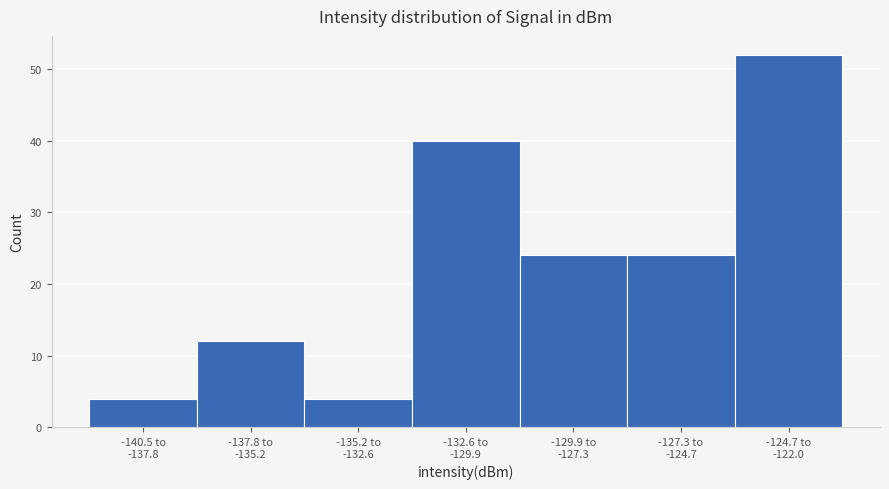

Reading left to right, list all the values displayed in this chart.

4	12	4	40	24	24	52